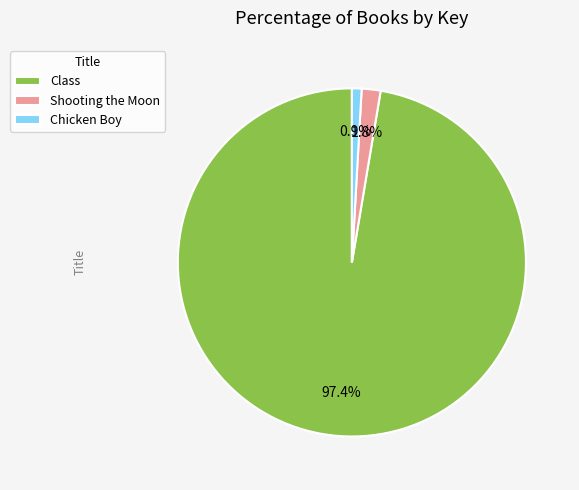

What portion of the pie excludes Shooting the Moon?

98.2%